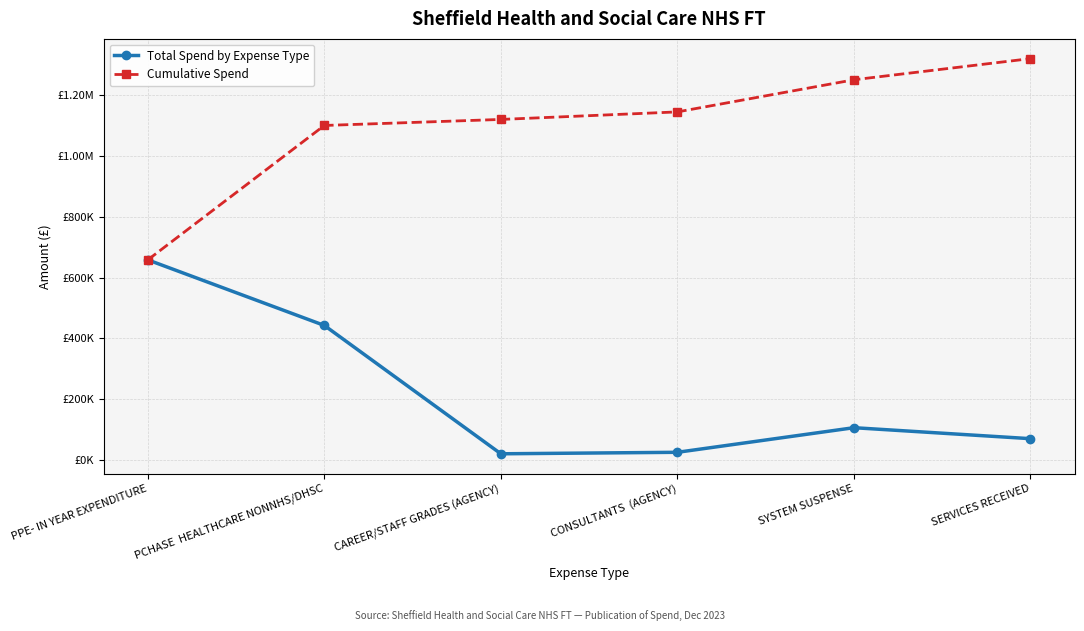

What is the spread (max minus min) of values at SYSTEM SUSPENSE?

1145494.8